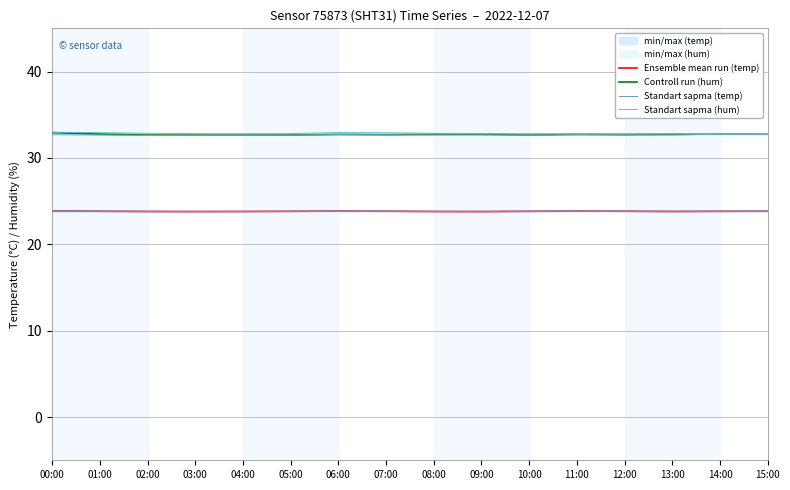

List the series in order of their peak value, lowest first.

Standart sapma (temp), Ensemble mean run (temp), Standart sapma (hum), Controll run (hum)